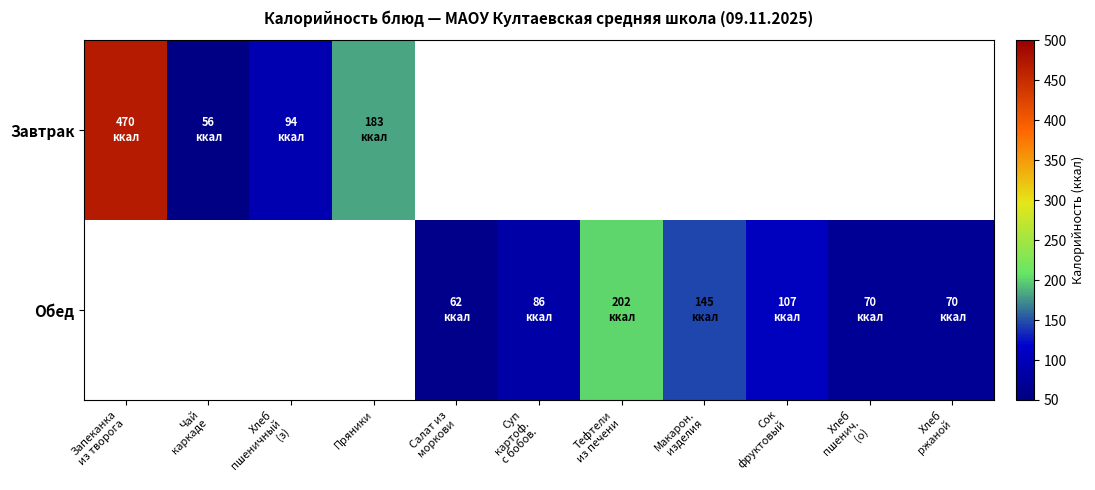

At Чай каркаде, list the series in order from largest to smallest.

Завтрак, Обед